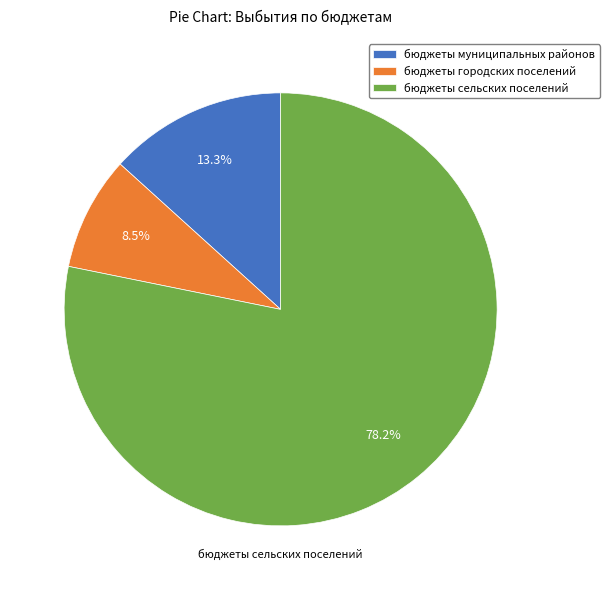

What is the largest slice in the pie chart?

бюджеты сельских поселений